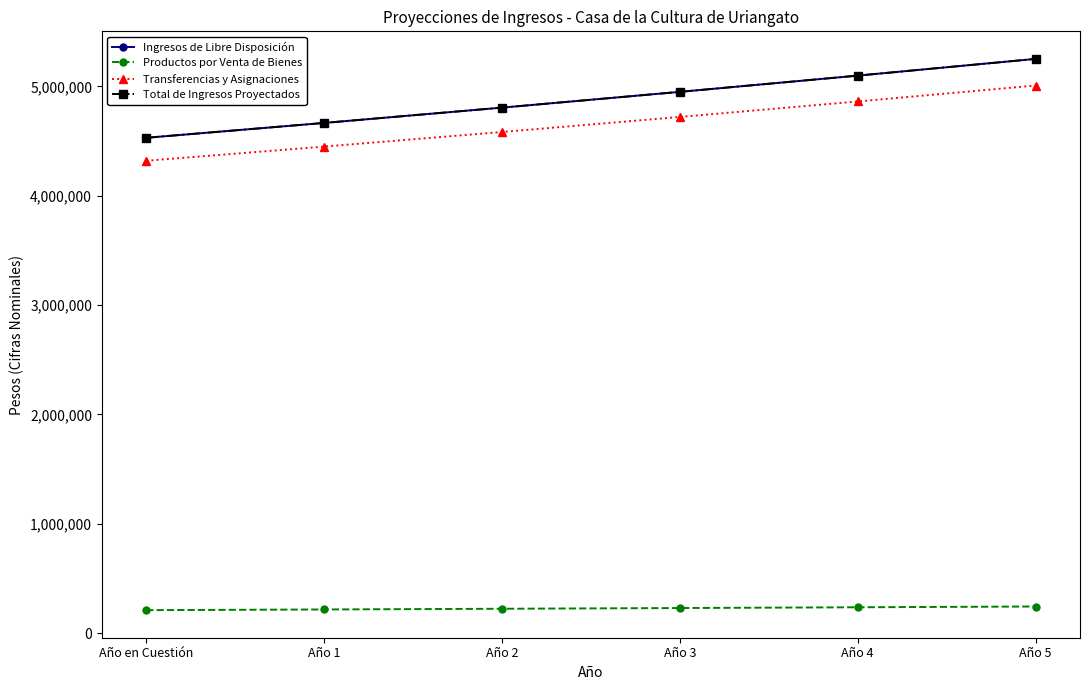

What is the difference between the Total de Ingresos Proyectados values at Año 2 and Año en Cuestión?

275861.0